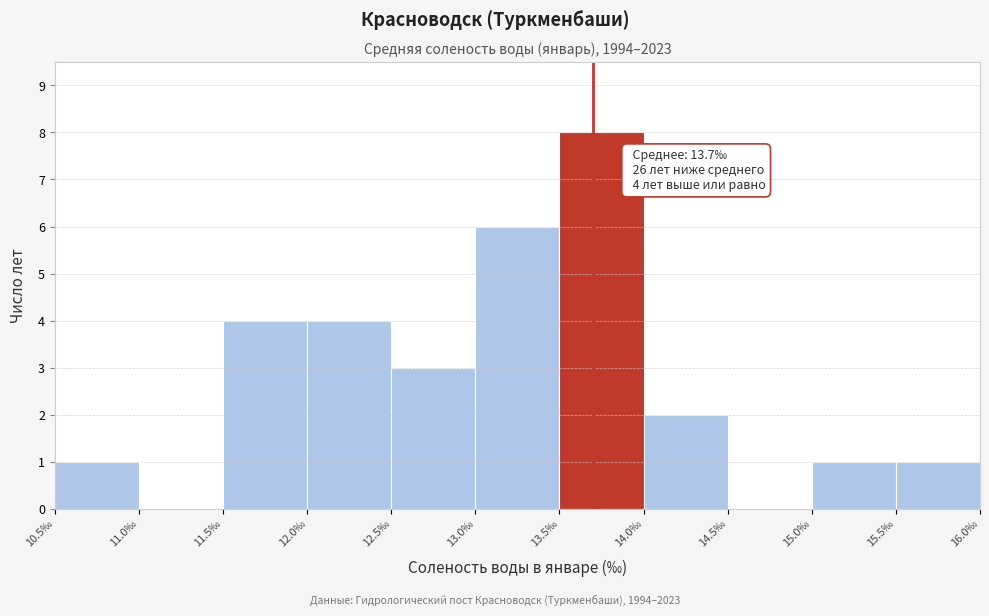

Over which range of the x-axis is the bar tallest?

13.5 to 14.0